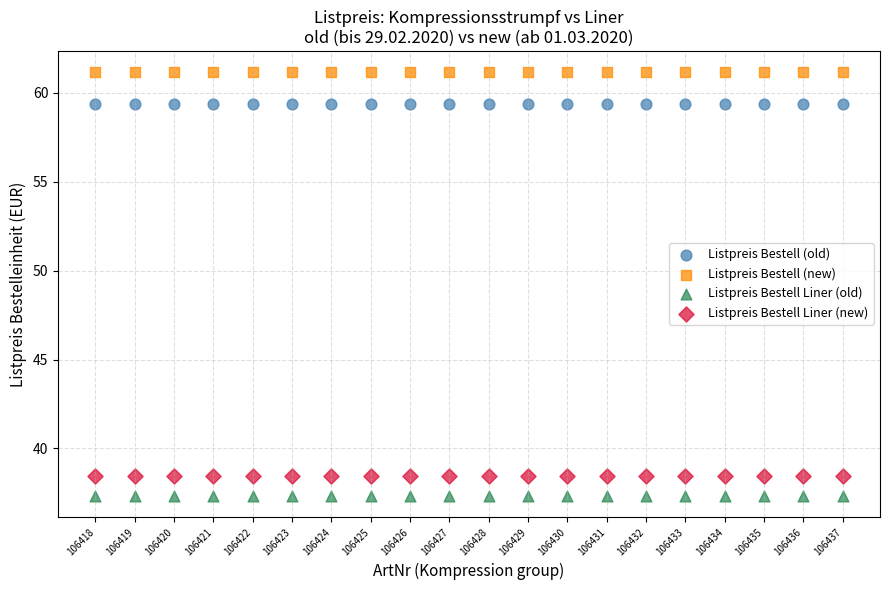

Which series reaches the minimum Y coordinate?

Listpreis Bestell Liner (old)